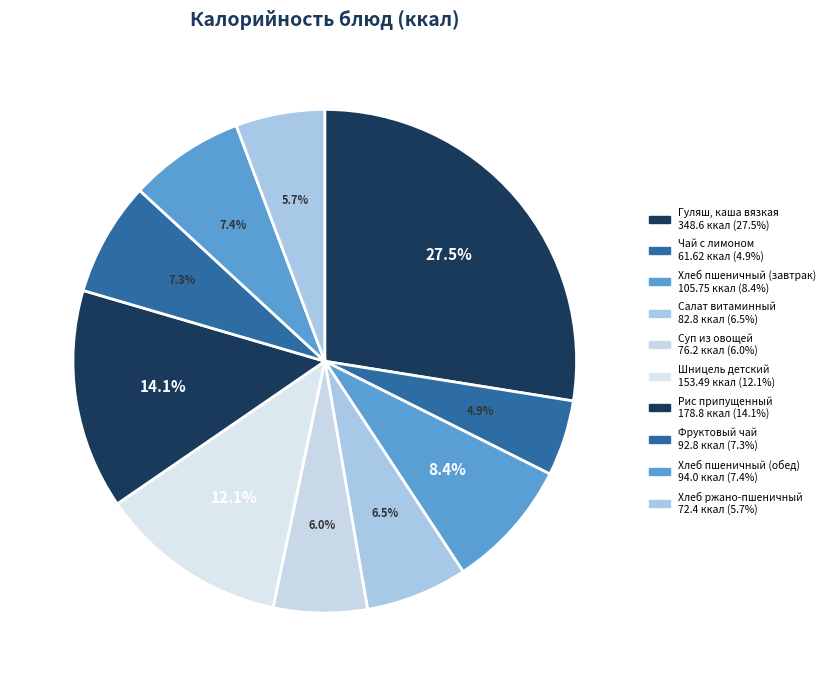

What percentage is the Хлеб пшеничный (завтрак) slice, to the nearest percent?

8%